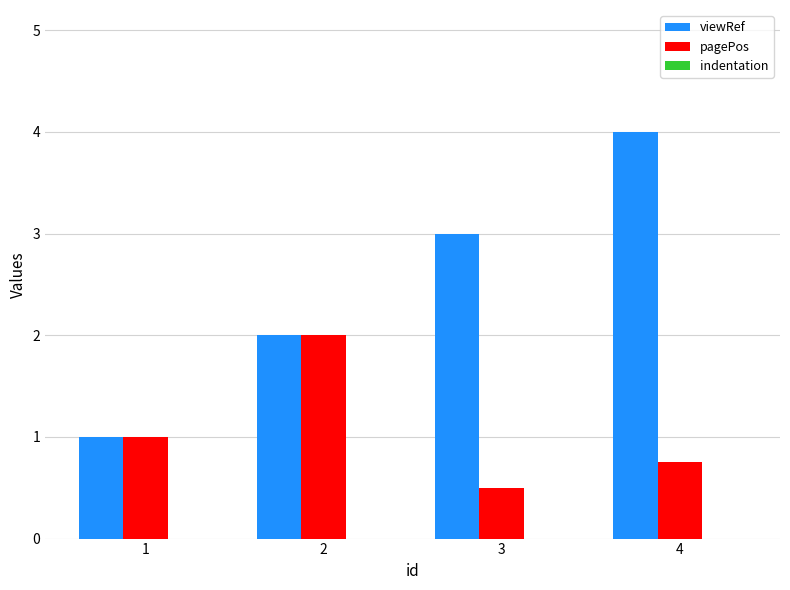

Is it true that viewRef equals 1.0 at 1?

True